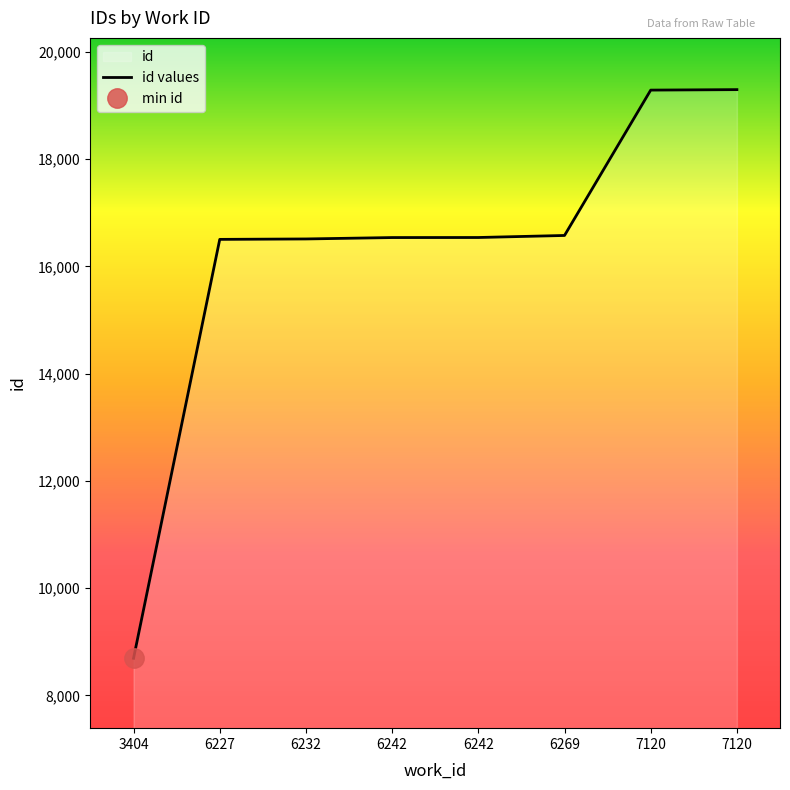

True or false: the data shows 8692 at 3404.

True